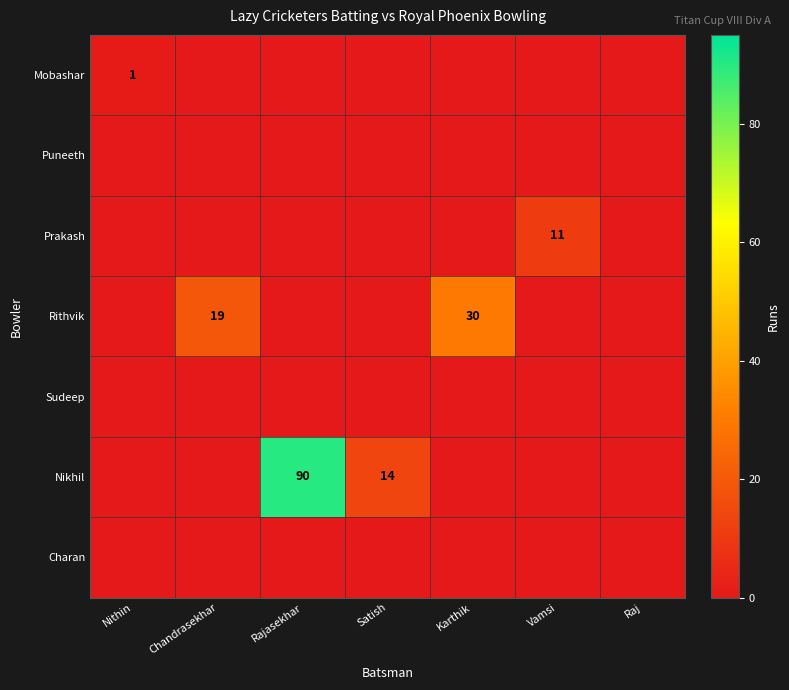

Is it true that Rithvik equals 19 at Chandrasekhar?

True